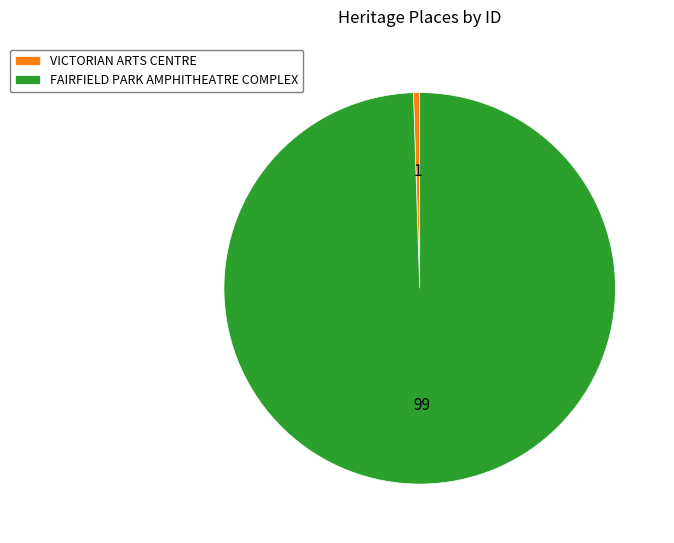

The VICTORIAN ARTS CENTRE slice represents 11% of the pie. True or false?

False